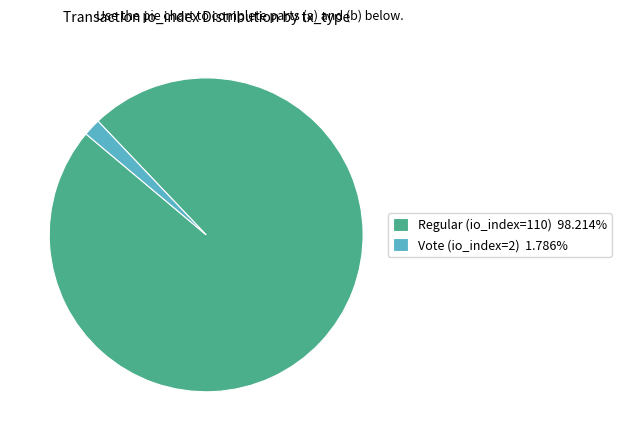

Approximately how many times larger is the value at Regular (io_index=110) 98.214% compared to Vote (io_index=2) 1.786%?

55.0